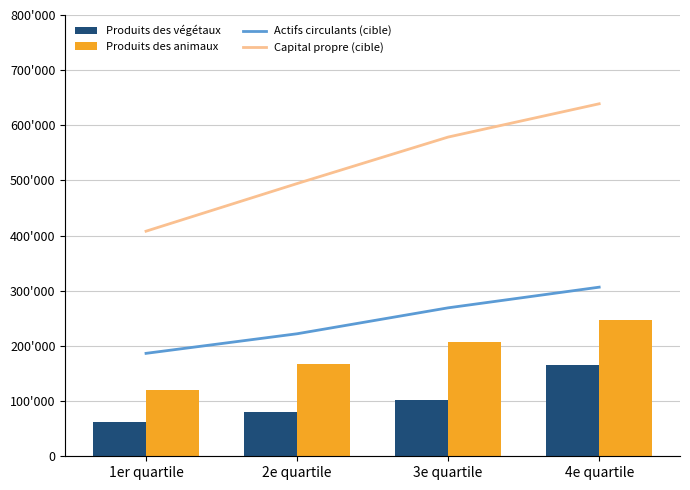

Which series has the widest spread of values?

Capital propre (cible)